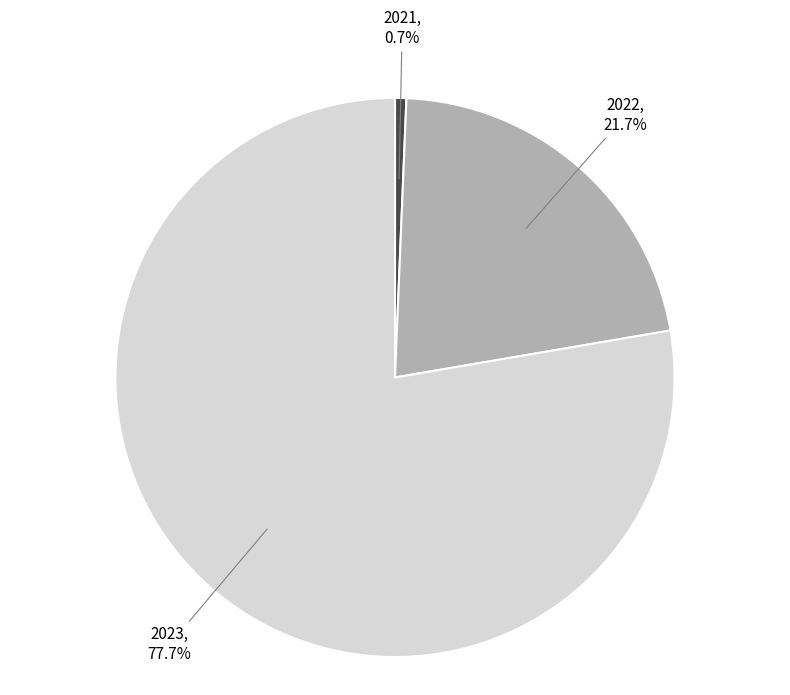

Do 2022 and 2023 together represent more than half of the pie?

Yes